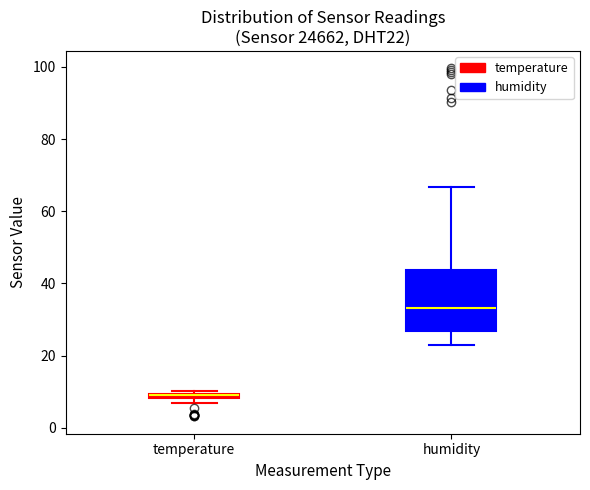

Which box's median line is the lowest?

temperature